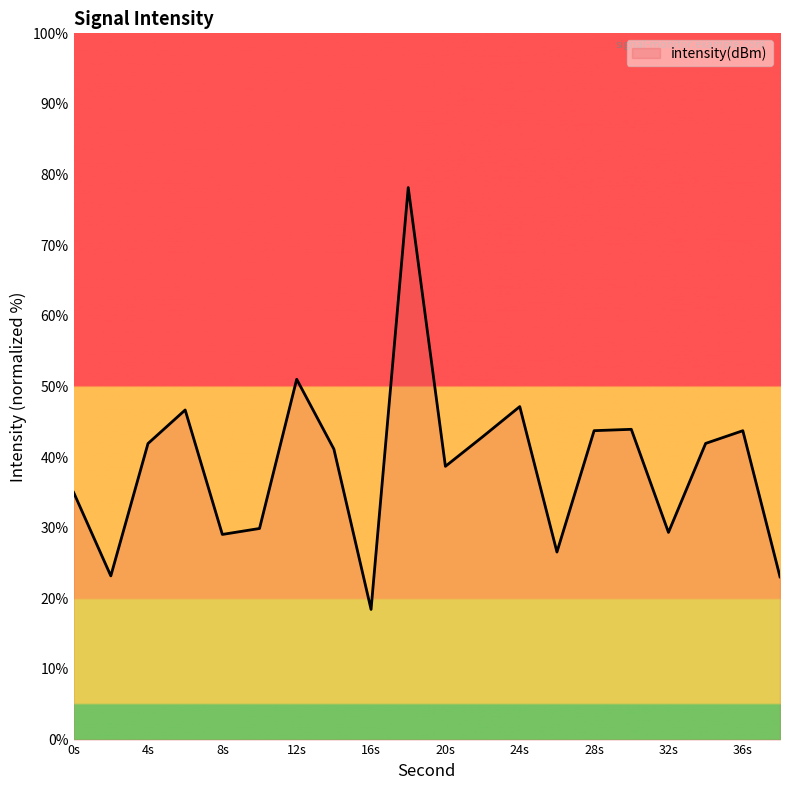

What is the difference between the maximum and minimum values?

59.7